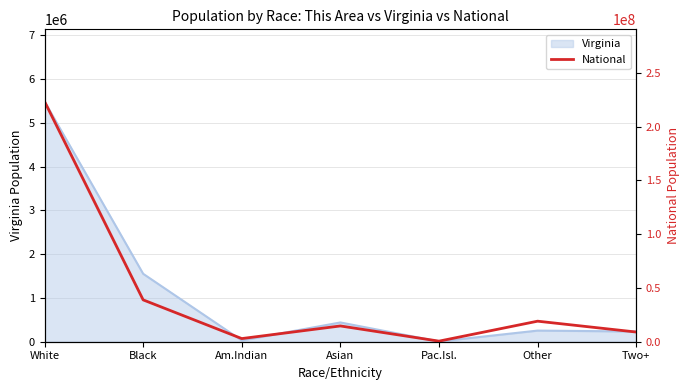

Count the number of values greater than 14674252.

3